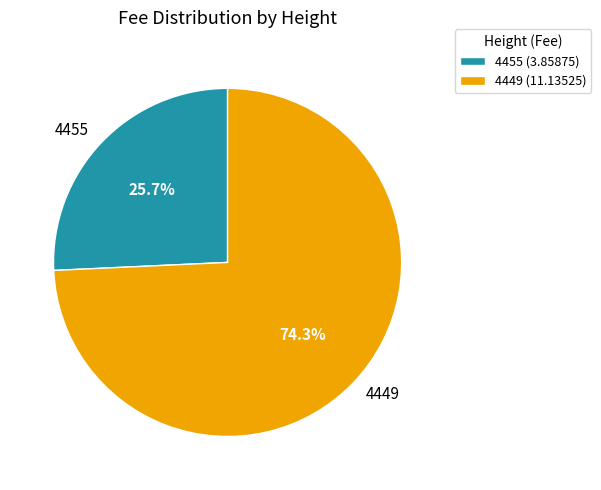

To the nearest percent, what is the average slice percentage?

50%